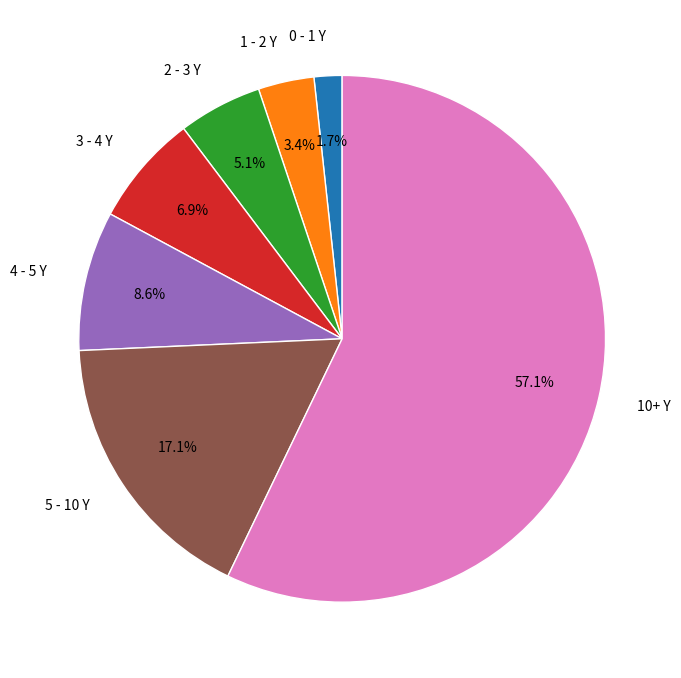

To the nearest percent, what is the combined percentage of 1 - 2 Y and 5 - 10 Y?

21%